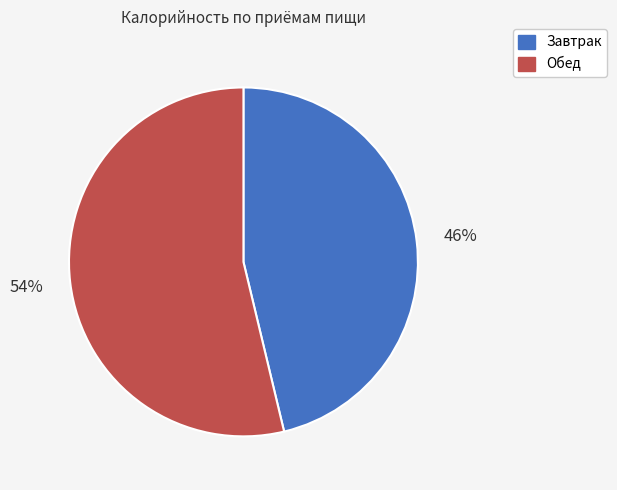

How many slices are in this pie chart?

2